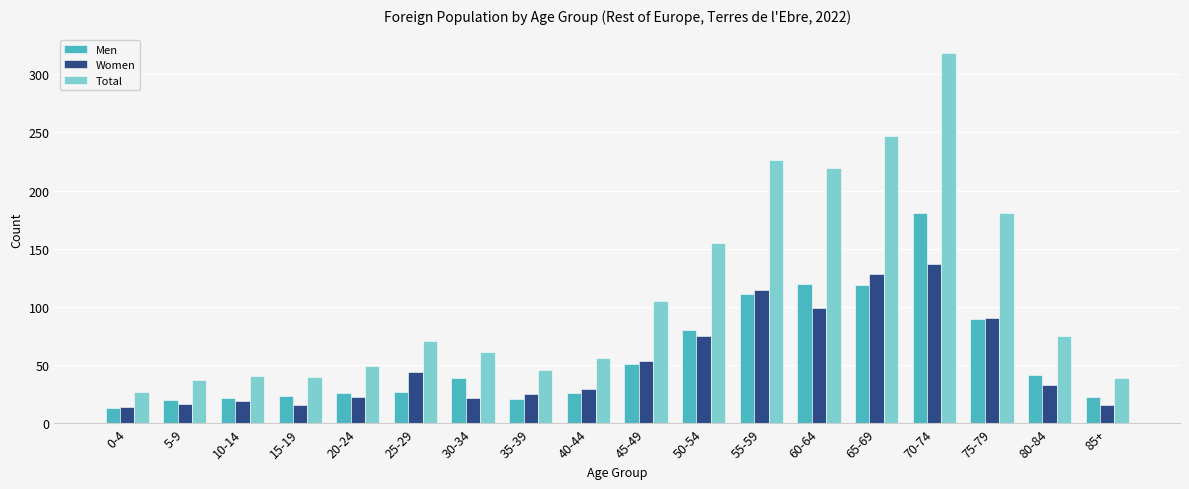

What are all the series names shown in the legend?

Men, Women, Total